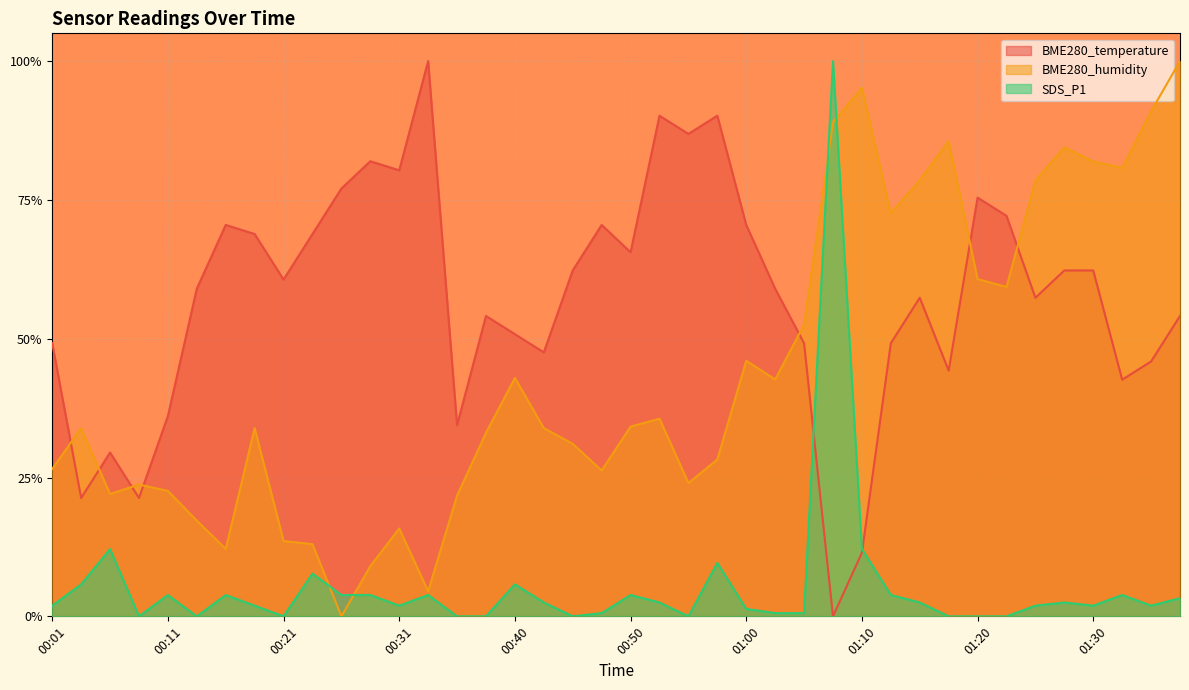

How many lines are shown in the chart?

3